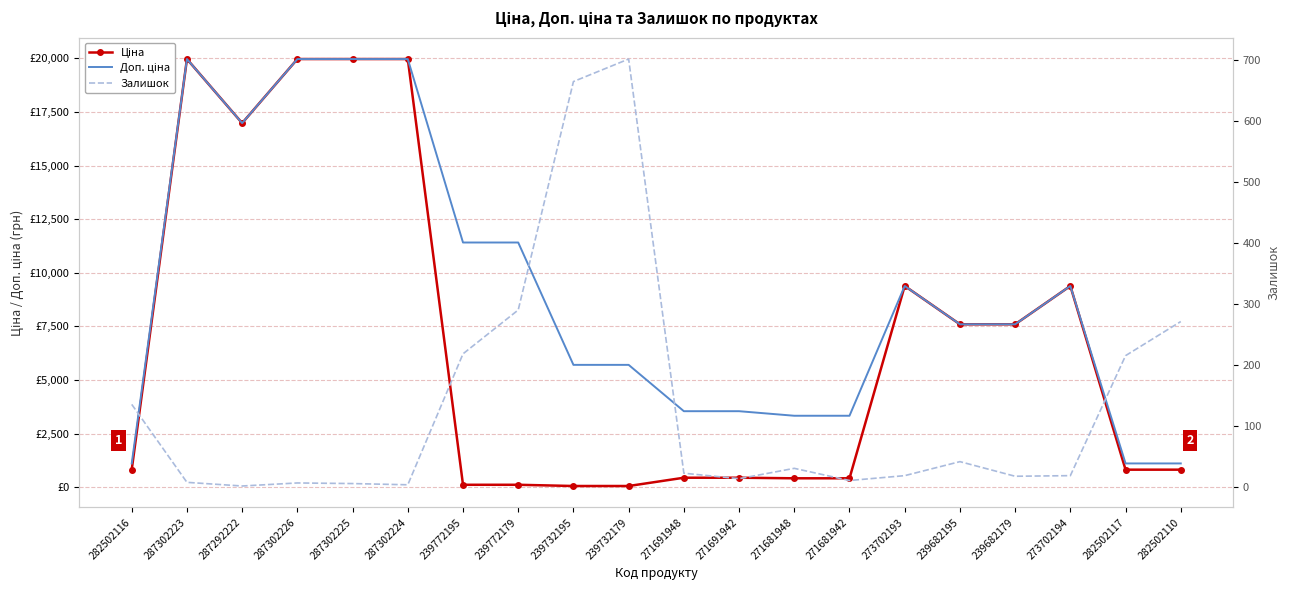

Which series changed the most between 287292222 and 239682195?

Ціна